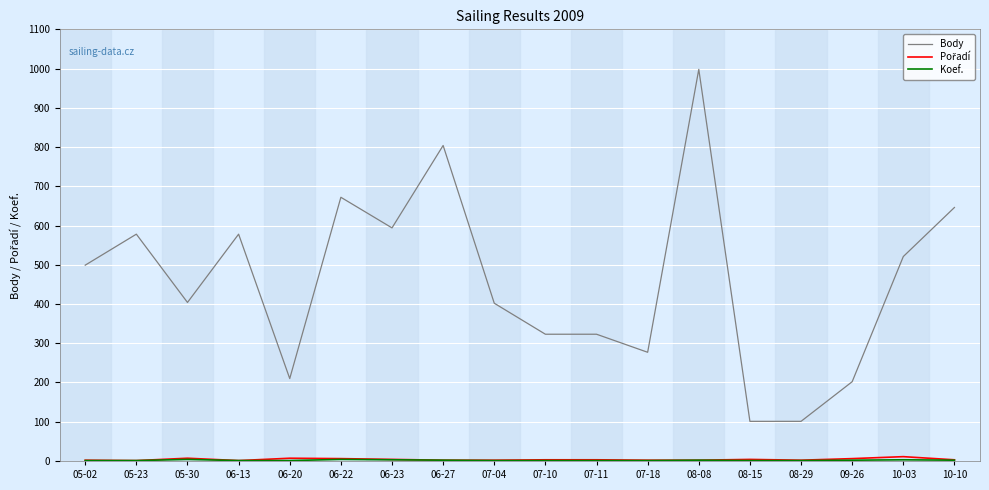

Which label corresponds to the largest value in the chart?

08-08